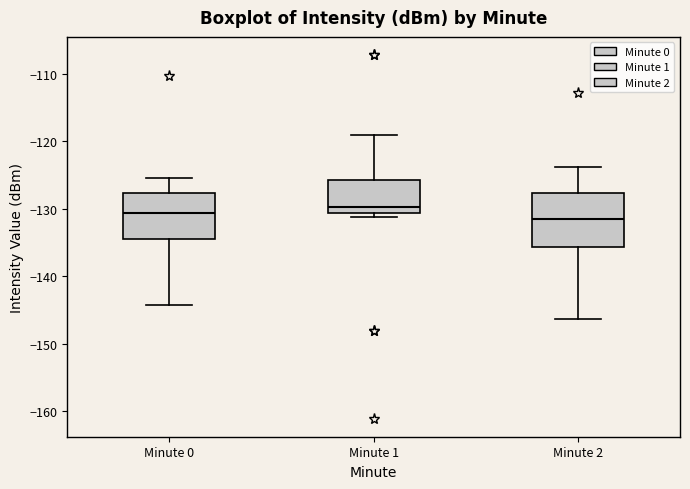

Where is the upper edge of the box for Minute 0 on the y-axis? The values are not printed on the chart, so give them approximately, as read against the axis.

-128